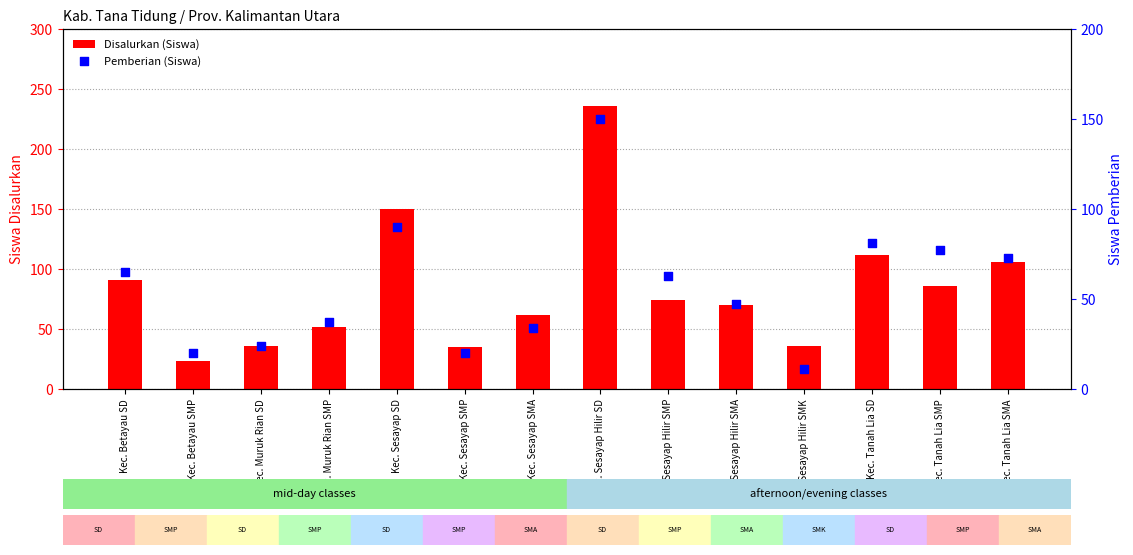

At how many categories does at least one series exceed 44?

10